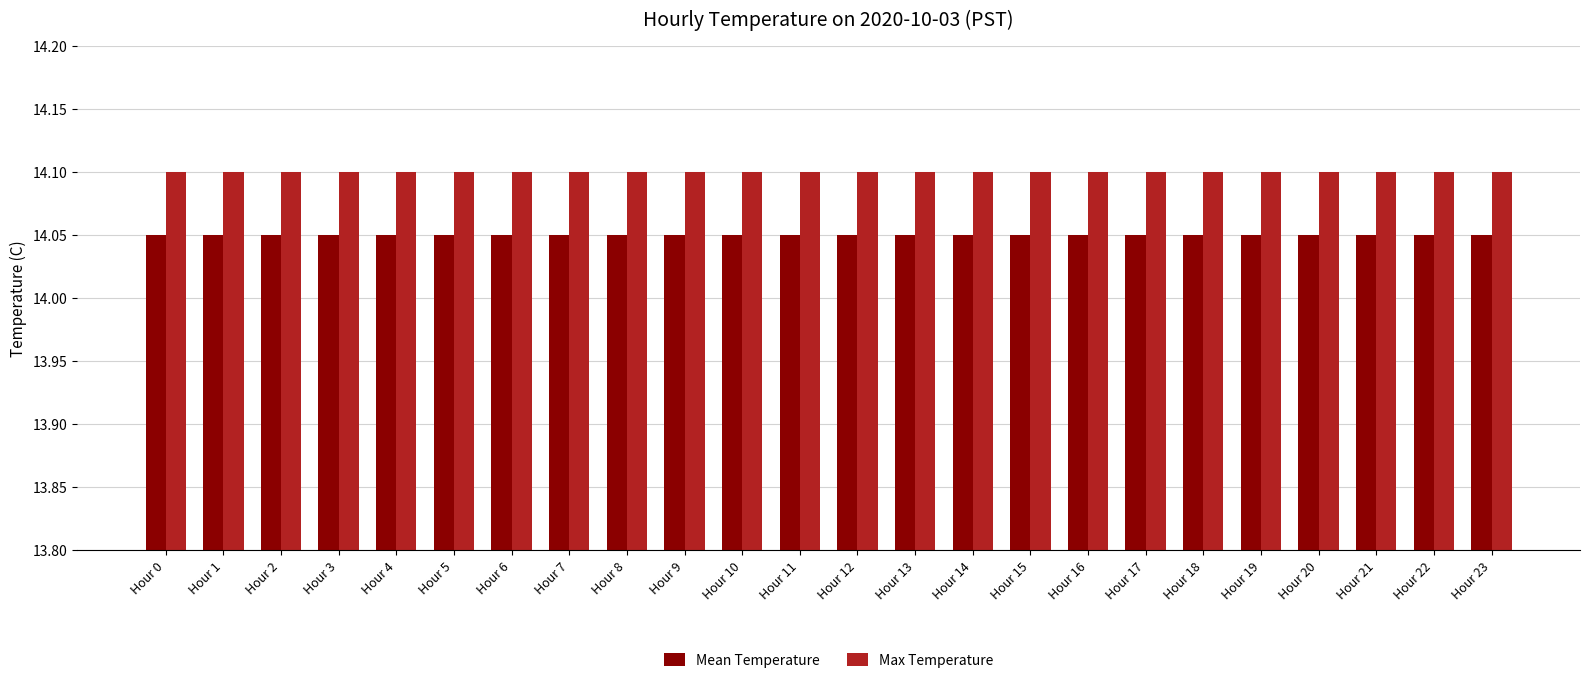

How many groups of bars are there?

24